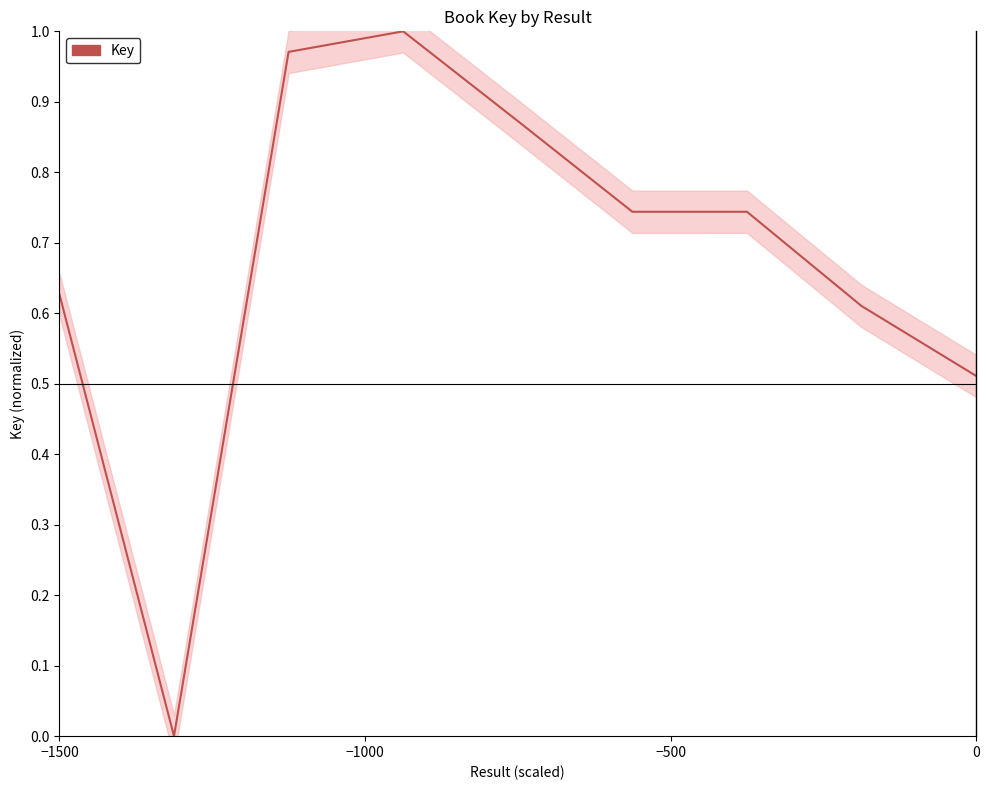

What is the average value?

0.7